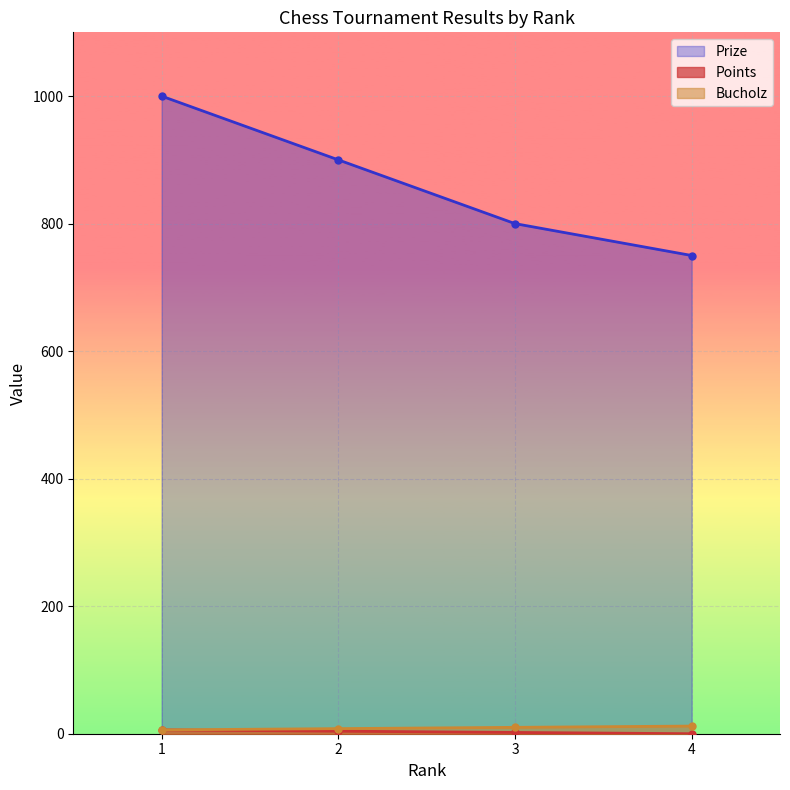

Which series has the largest range (max minus min)?

Prize